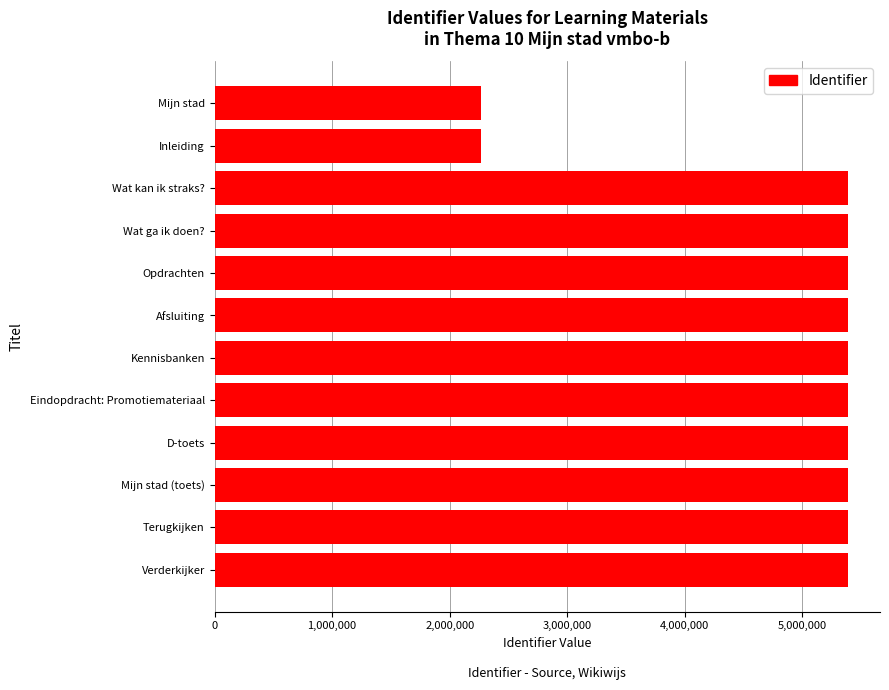

What is the difference between the second highest and minimum values?

3123675